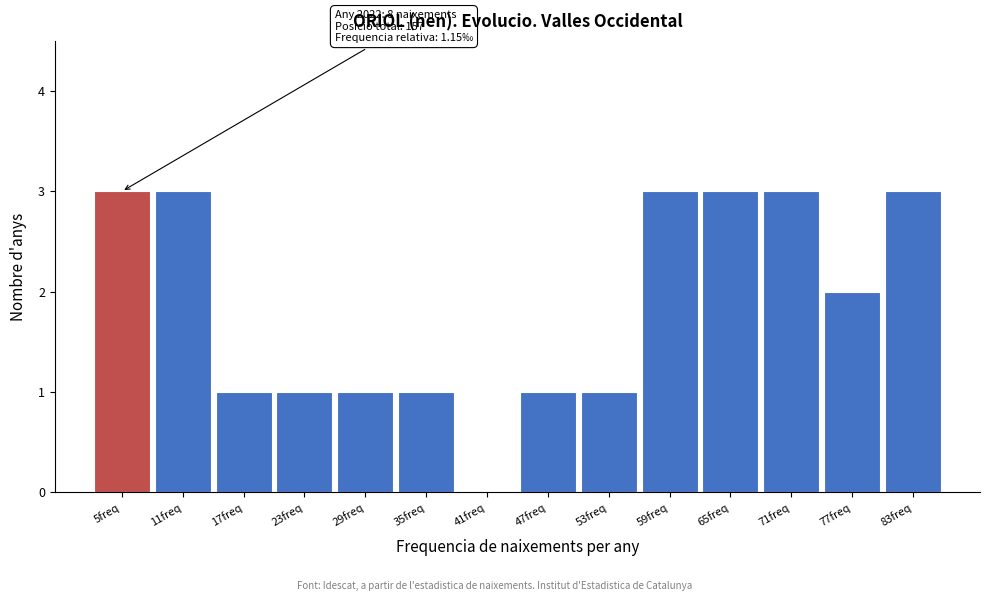

Reading right to left, extract all data points from this chart.

83freq=3	77freq=2	71freq=3	65freq=3	59freq=3	53freq=1	47freq=1	41freq=0	35freq=1	29freq=1	23freq=1	17freq=1	11freq=3	5freq=3